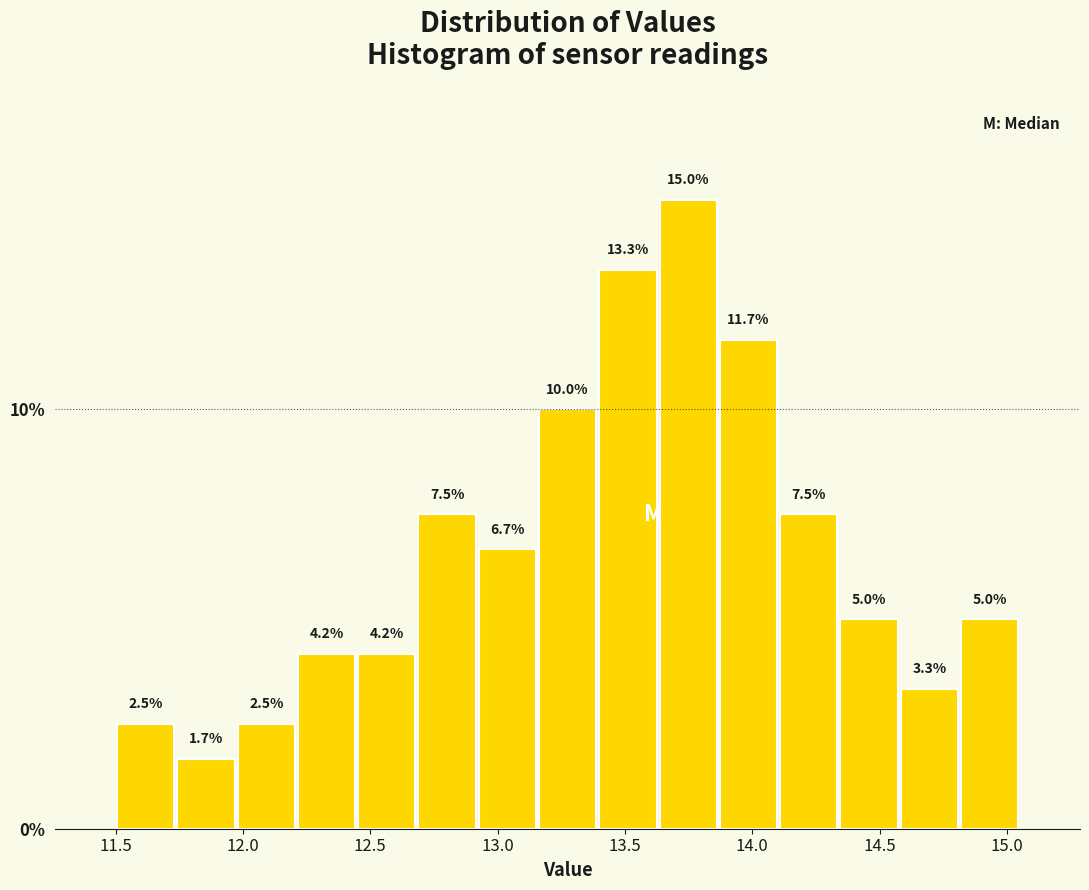

How tall is the bar that spans 13.40 to 13.65 on the x-axis? The bar edges are not printed on the chart, so give them approximately, as read against the axis.

13.3